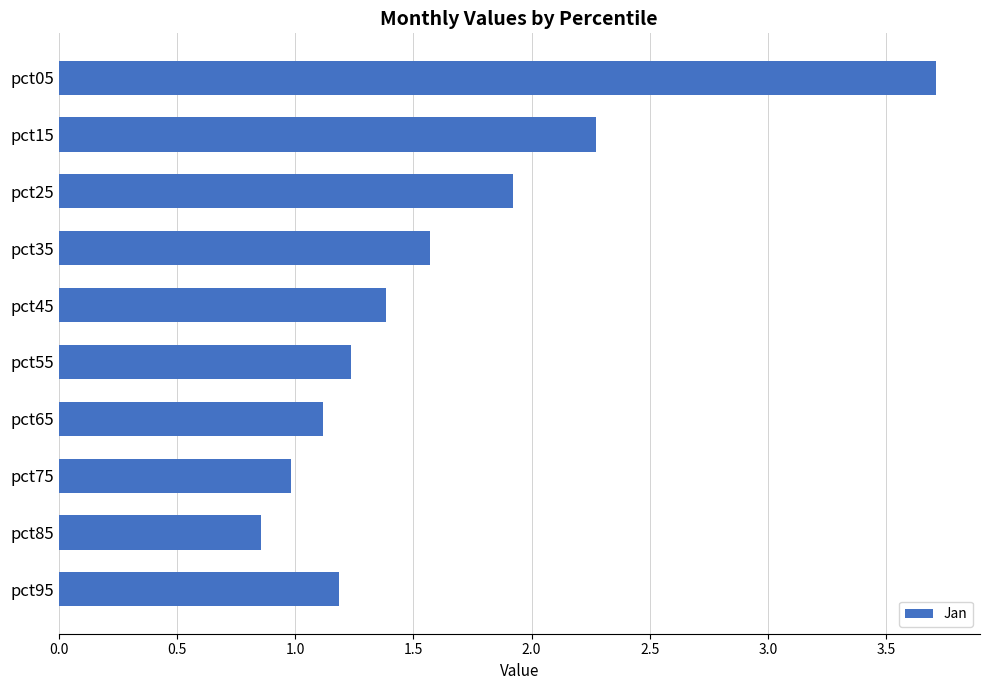

The value at pct45 is 0.5. True or false?

False